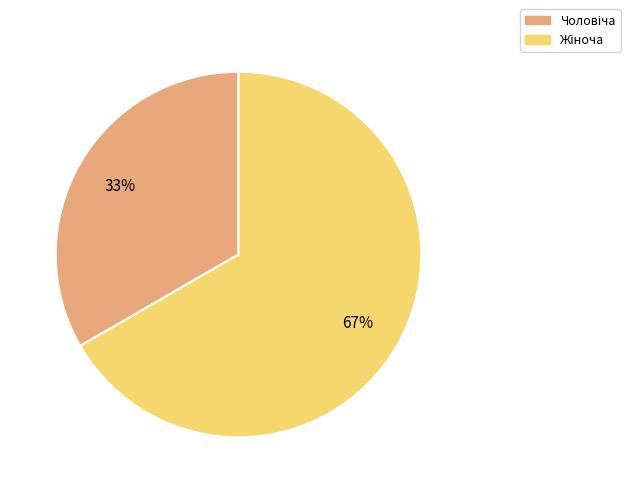

How many slices are in this pie chart?

2